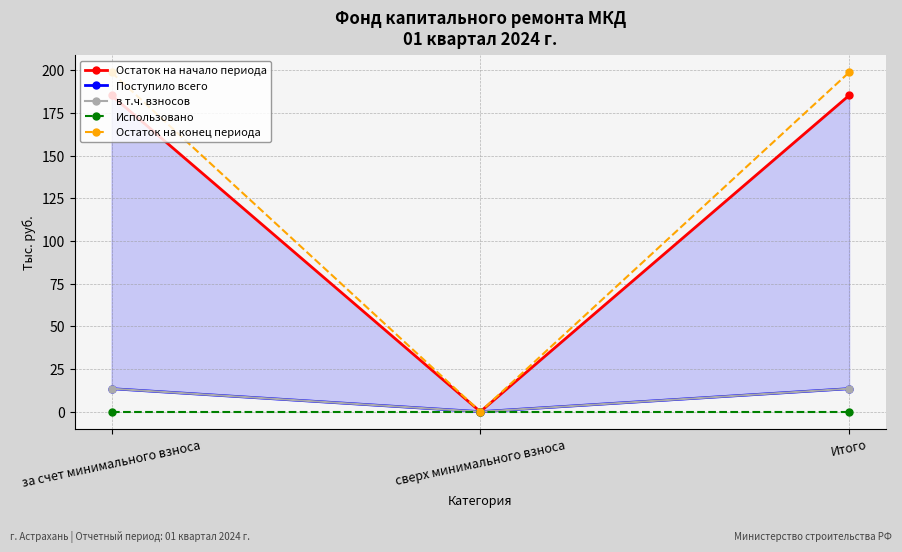

Reading left to right, transcribe all the data shown in this chart.

Остаток на начало периода: за счет минимального взноса=185.3	сверх минимального взноса=0.0	Итого=185.3
Поступило всего: за счет минимального взноса=13.5	сверх минимального взноса=0.0	Итого=13.5
в т.ч. взносов: за счет минимального взноса=13.5	сверх минимального взноса=0.0	Итого=13.5
Использовано: за счет минимального взноса=0.0	сверх минимального взноса=0.0	Итого=0.0
Остаток на конец периода: за счет минимального взноса=198.8	сверх минимального взноса=0.0	Итого=198.8